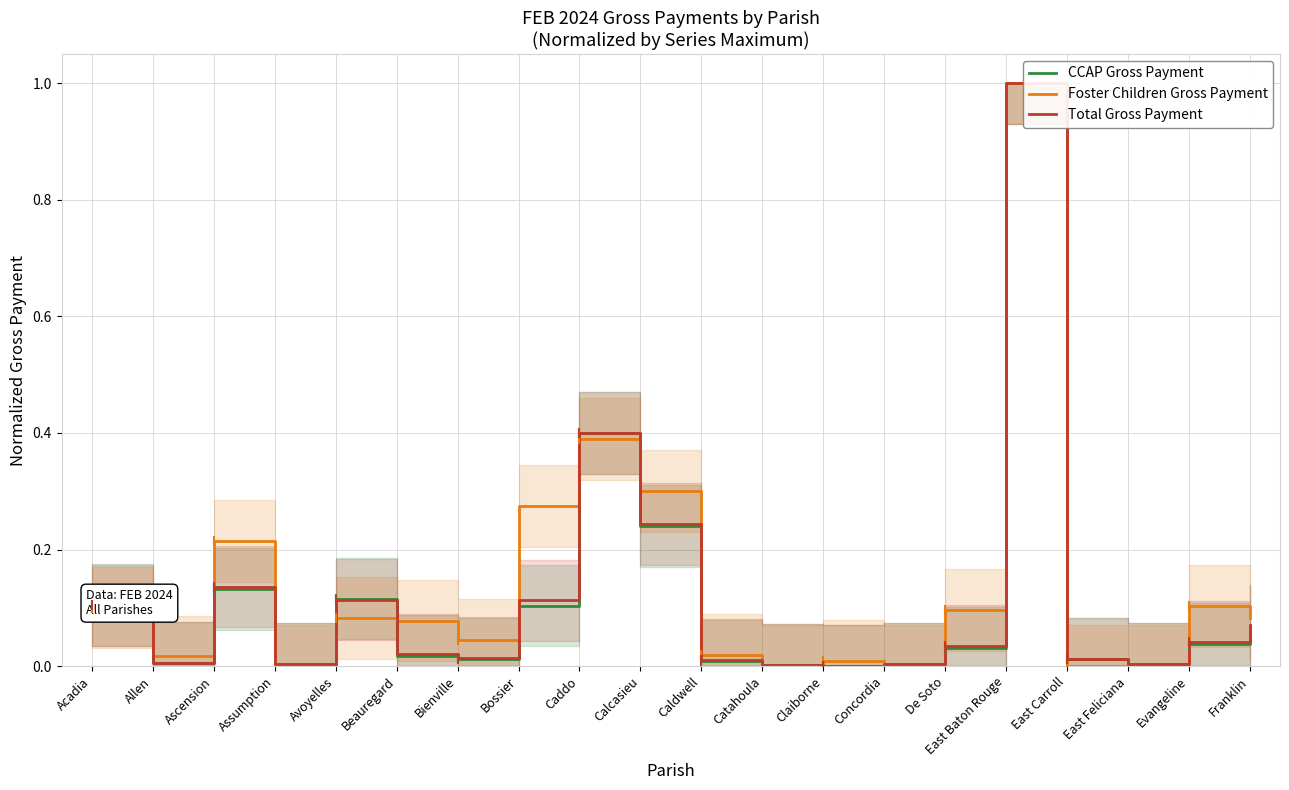

What is the total value across all series at Acadia?

0.3